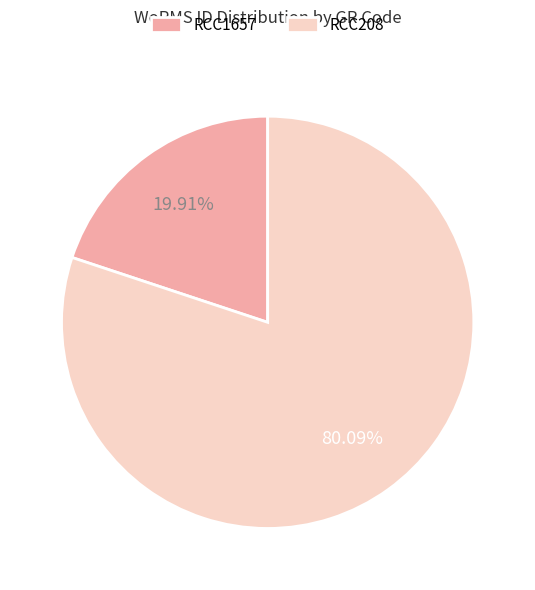

How much of the chart is everything except RCC208?

19.9%